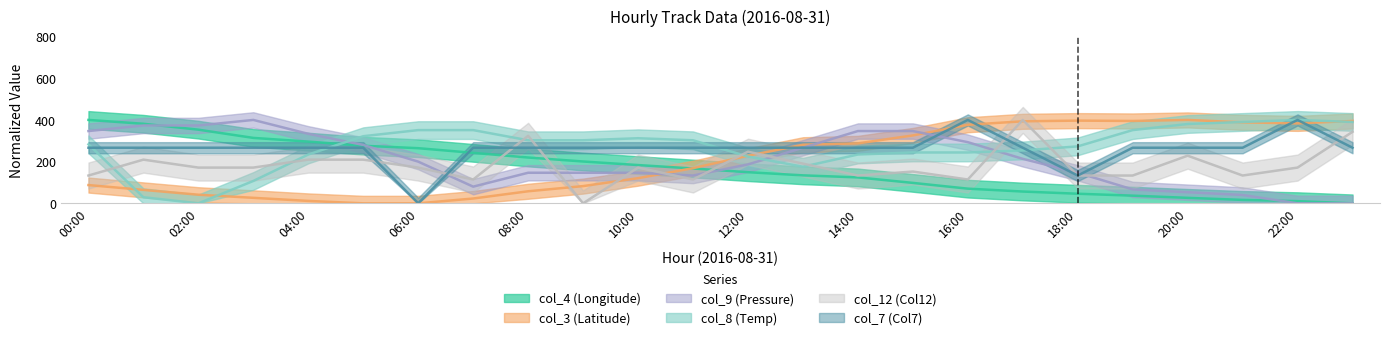

What is the maximum value shown in the chart?

400.0